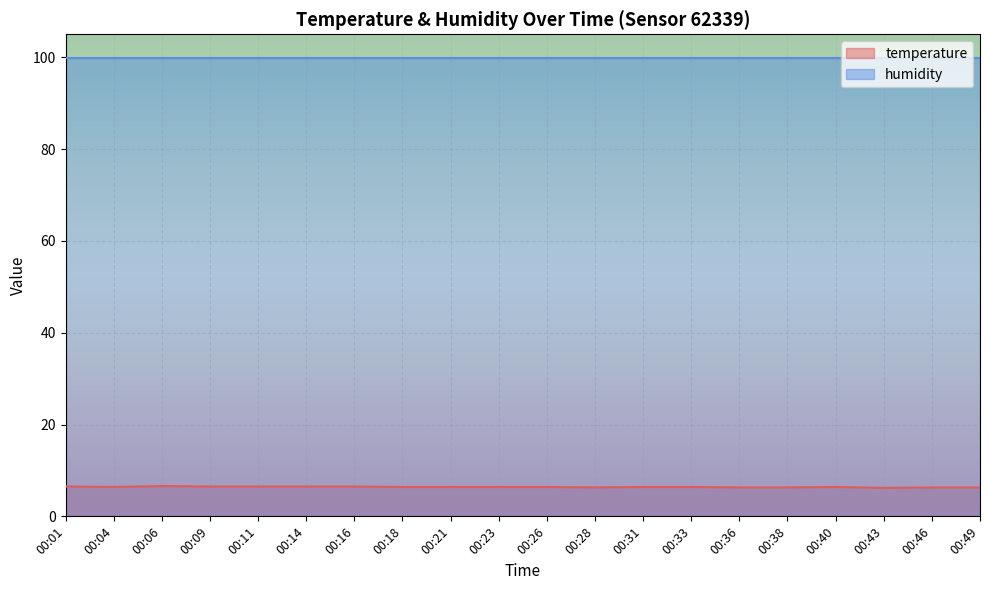

What is the approximate value at 00:26?

6.4